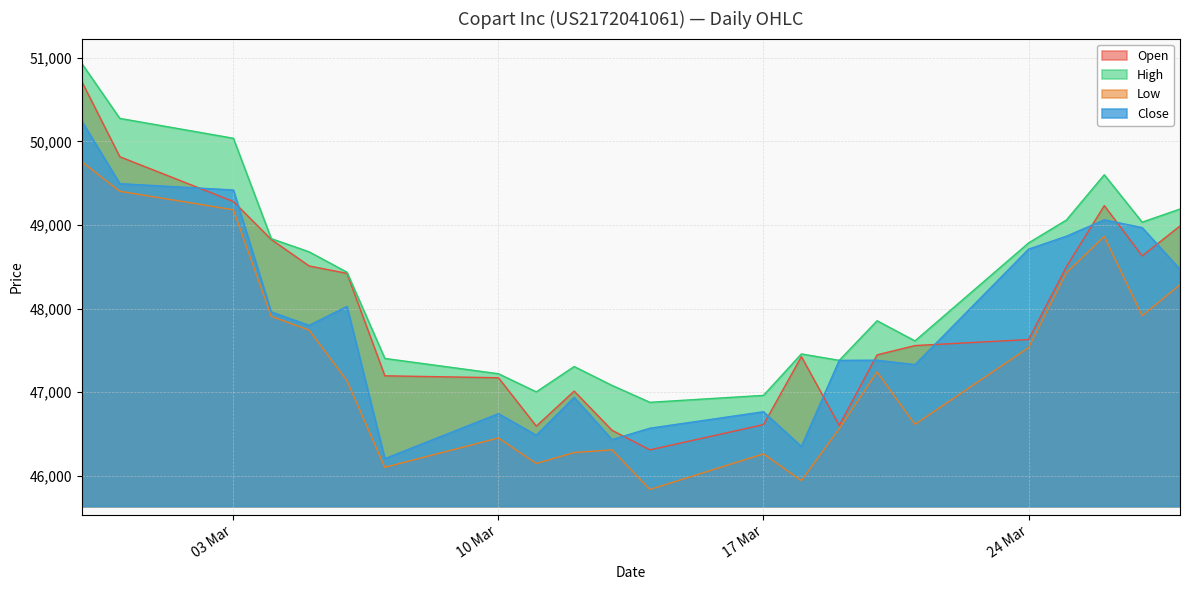

What are all the series names shown in the legend?

Open, High, Low, Close